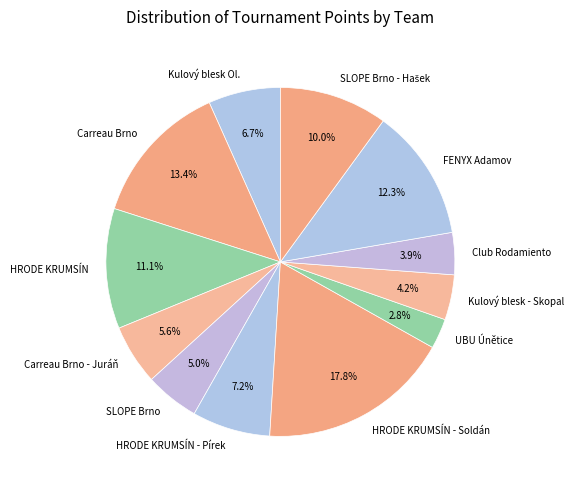

Which category has the biggest portion of the pie?

HRODE KRUMSÍN - Soldán